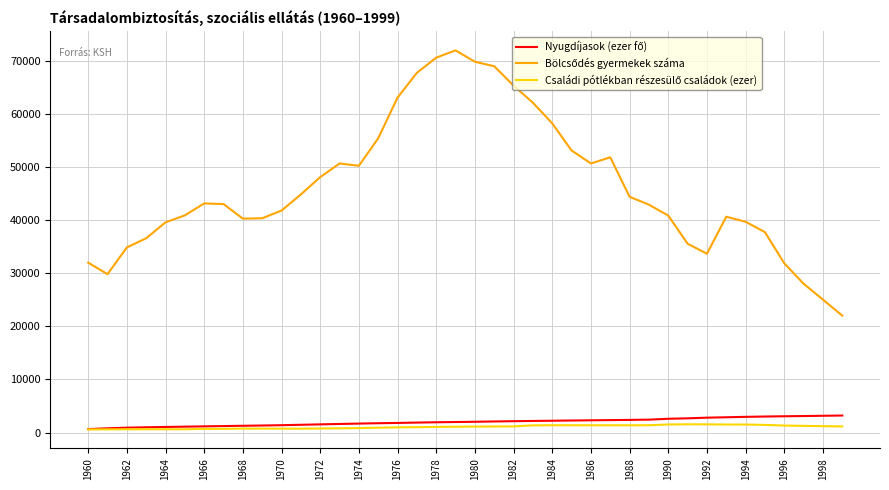

What is the maximum value shown in the chart?

71911